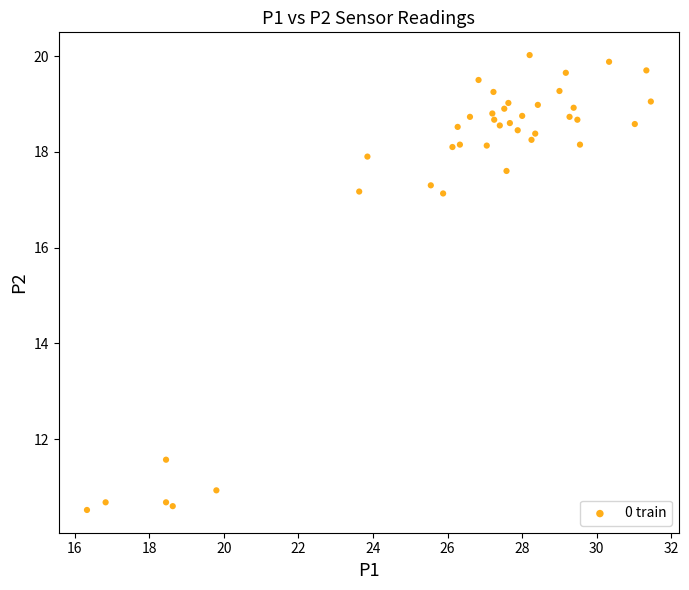

What is the range of X values (max minus min)?

15.1